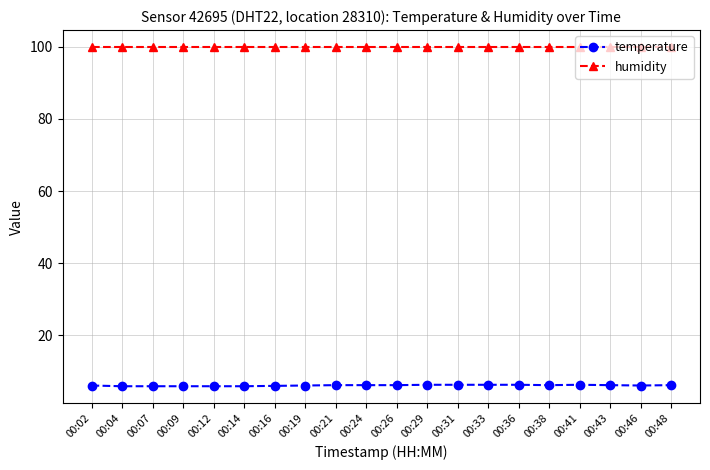

True or false: humidity and temperature cross at least once.

False